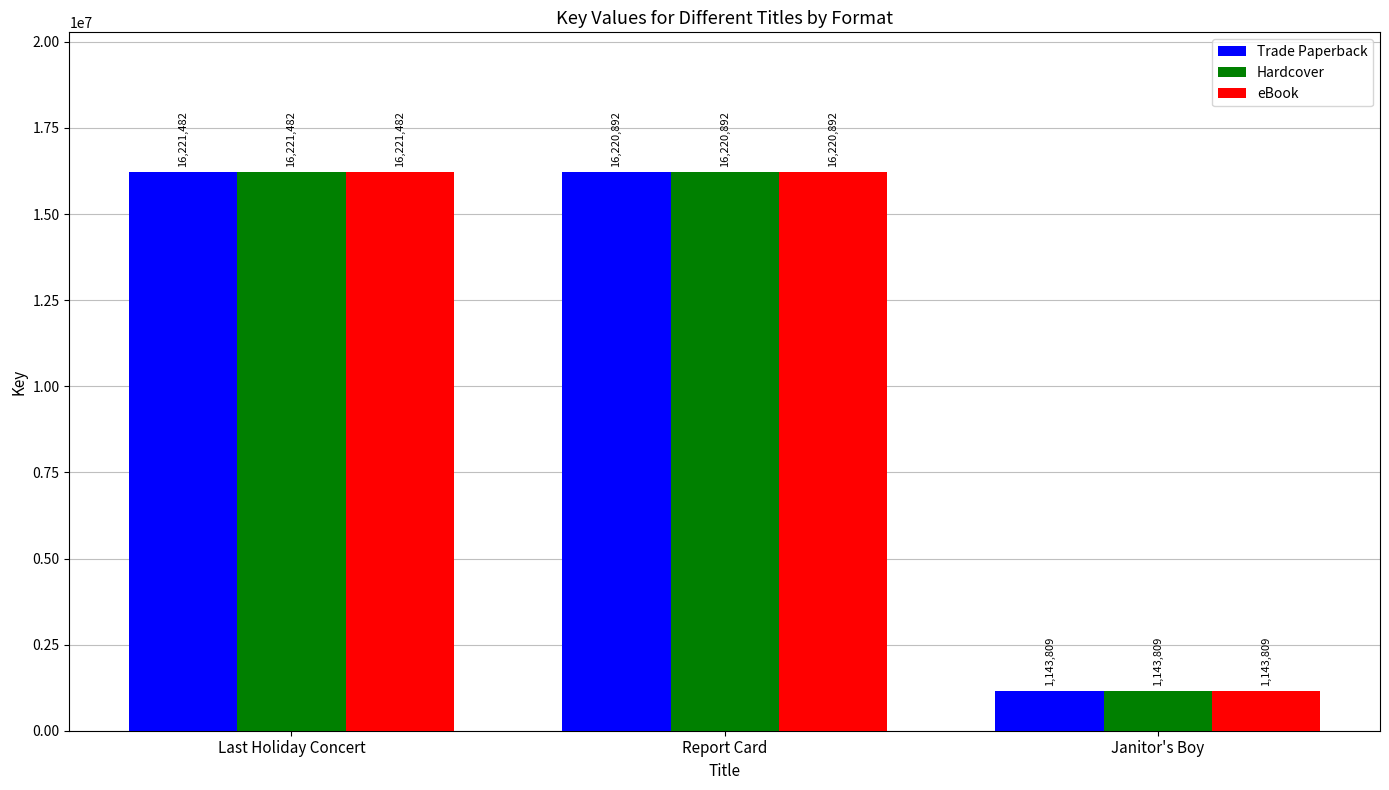

What is the lowest value of the eBook series?

1143809